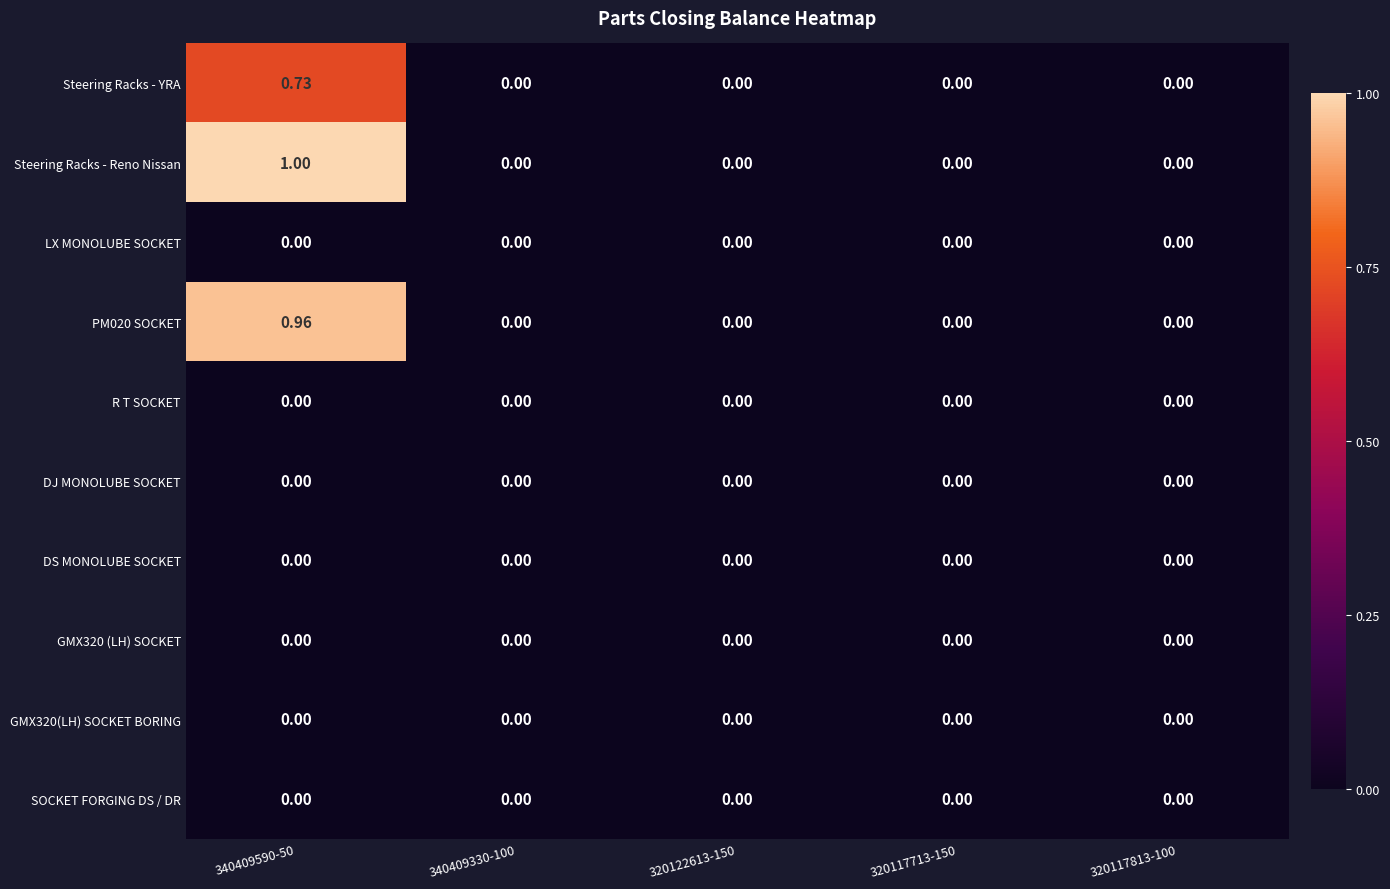

Which series has the widest spread of values?

Steering Racks - Reno Nissan